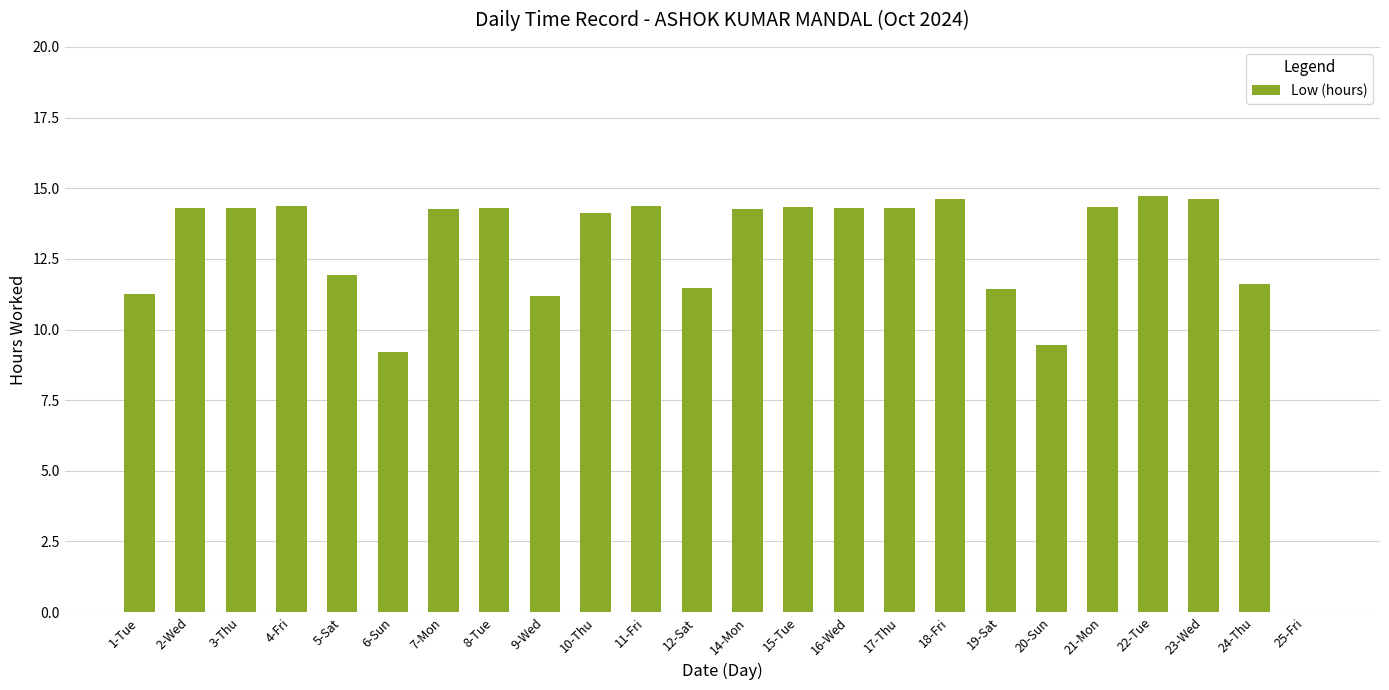

What is the change in value from 6-Sun to 8-Tue?

+5.1